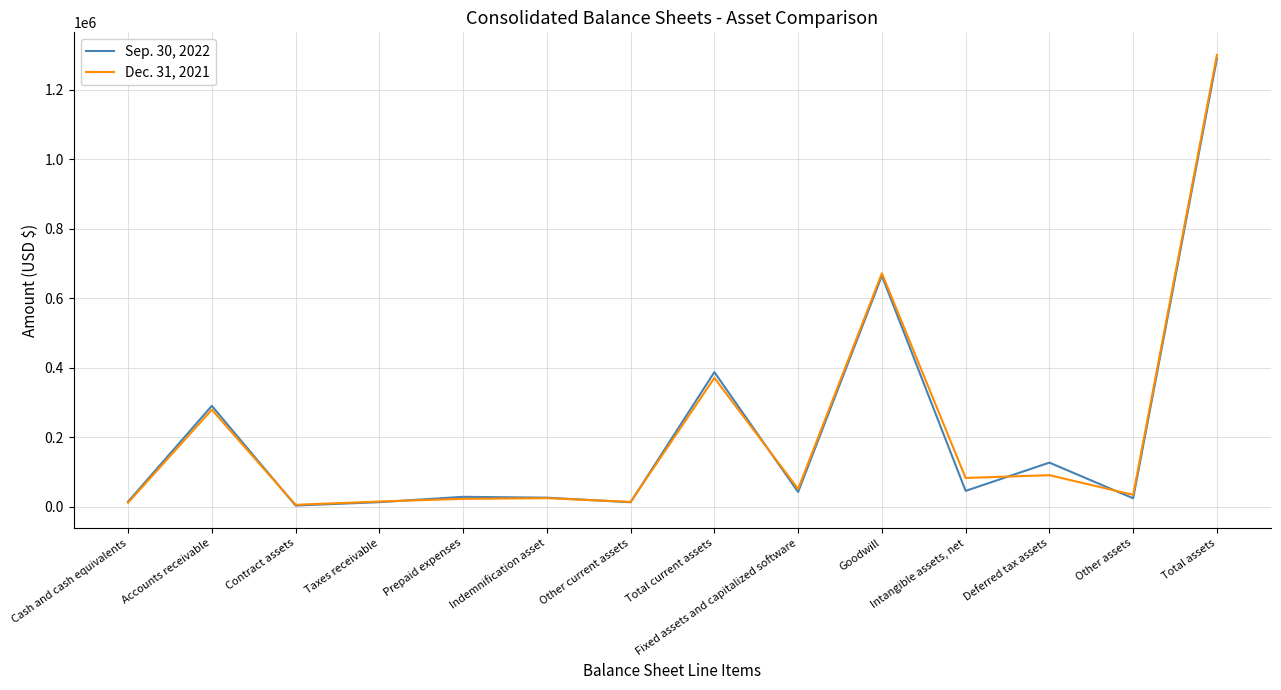

True or false: Dec. 31, 2021 has a value of 370645 at Total current assets.

True